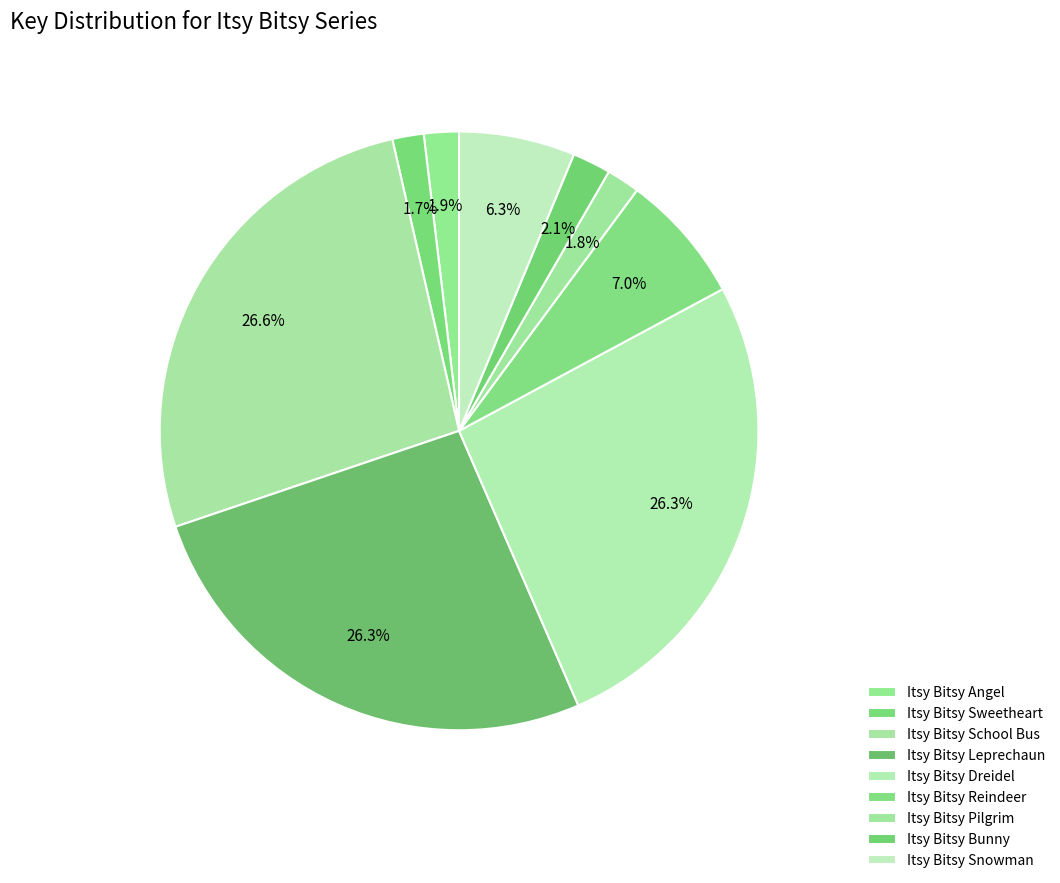

To the nearest percent, what is the average slice percentage?

11%